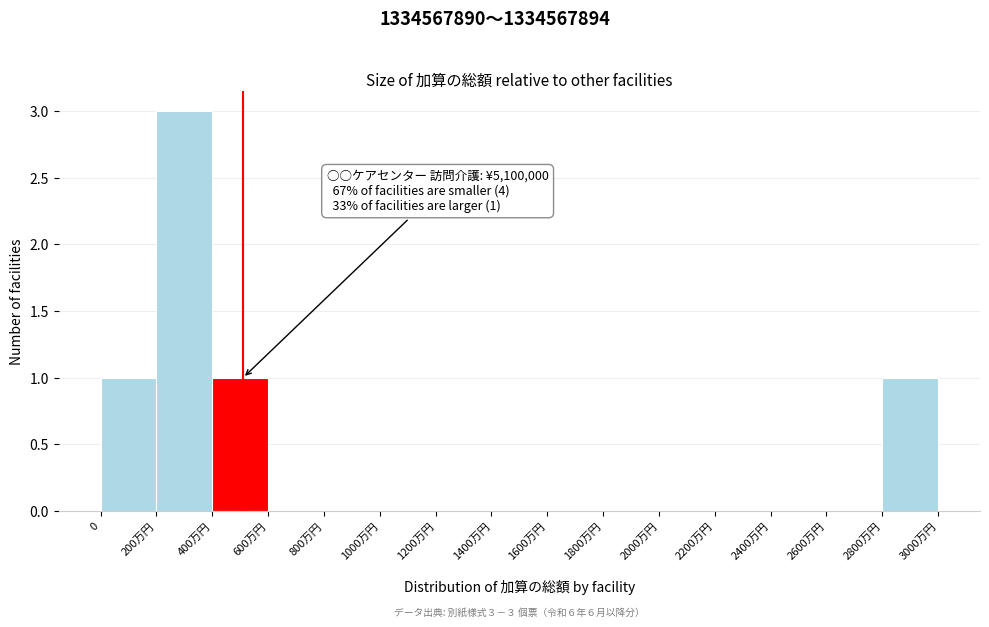

Reading left to right, extract all data points from this chart.

0=1	200万円=3	400万円=1	600万円=0	800万円=0	1000万円=0	1200万円=0	1400万円=0	1600万円=0	1800万円=0	2000万円=0	2200万円=0	2400万円=0	2600万円=0	2800万円=1